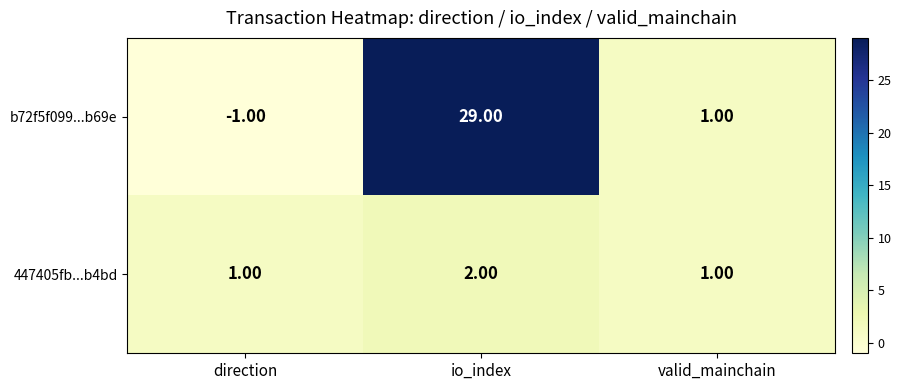

Which category has the highest value across all series?

io_index